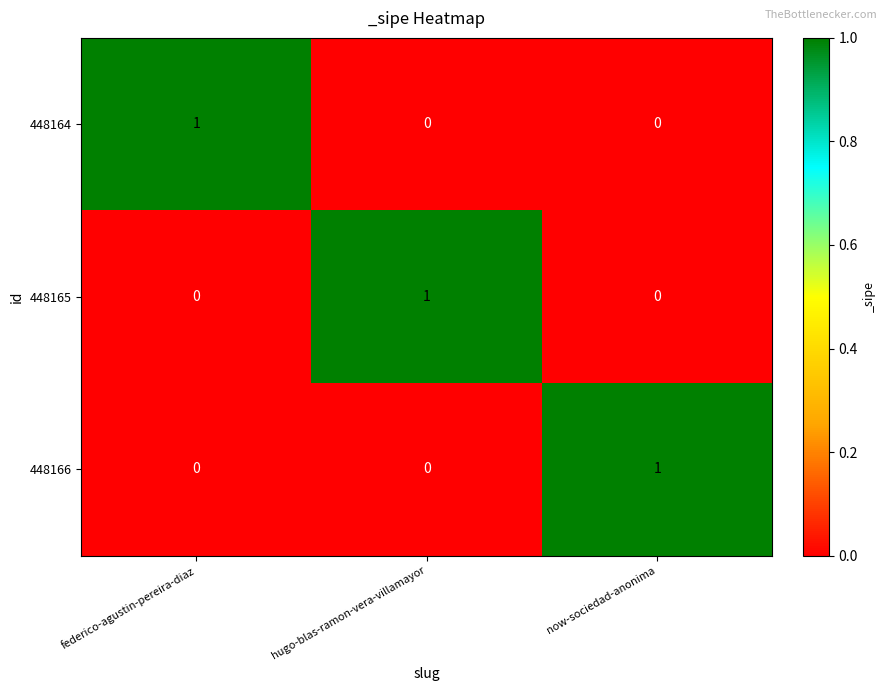

Is it true that 448164 equals 1 at now-sociedad-anonima?

False